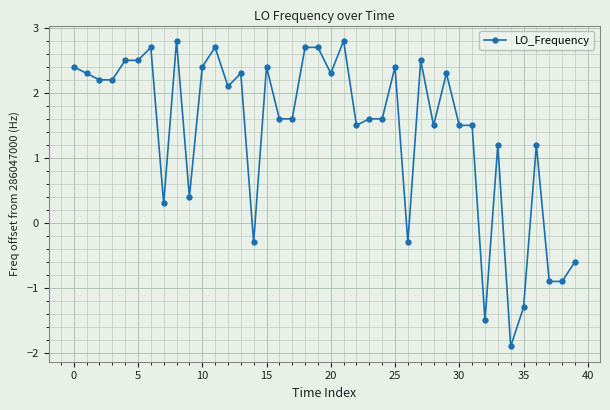

What is the value of the 20th point from the left?

2.7